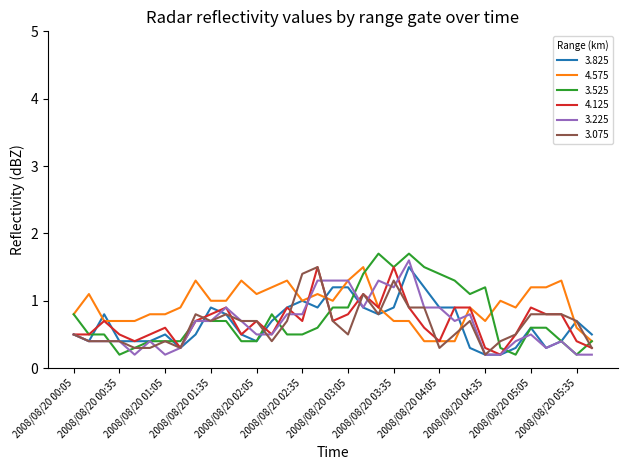

What is the maximum value shown in the chart?

1.7